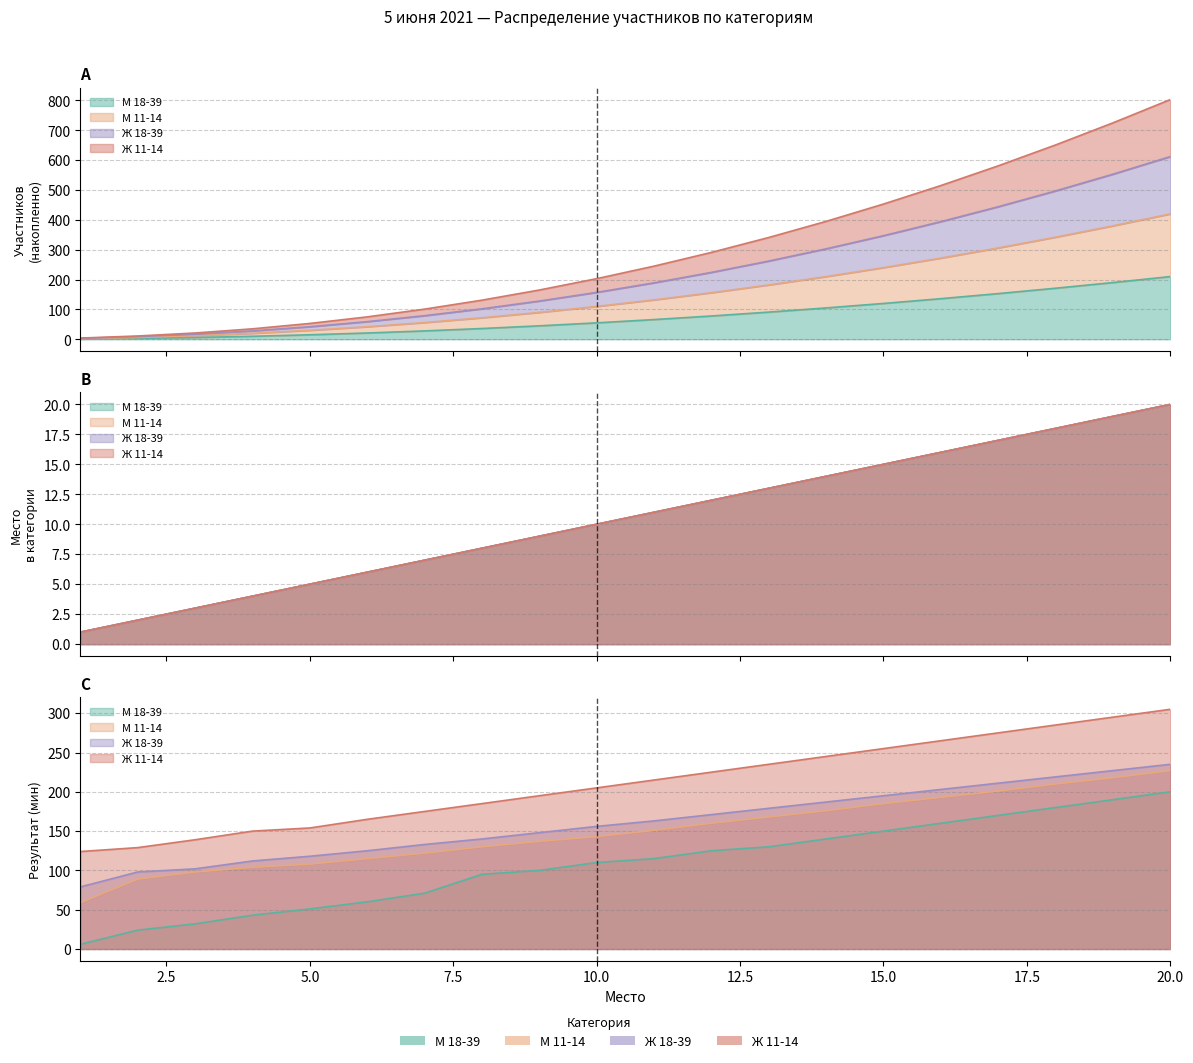

True or false: Ж 18-39 and М 11-14 intersect in this chart.

False